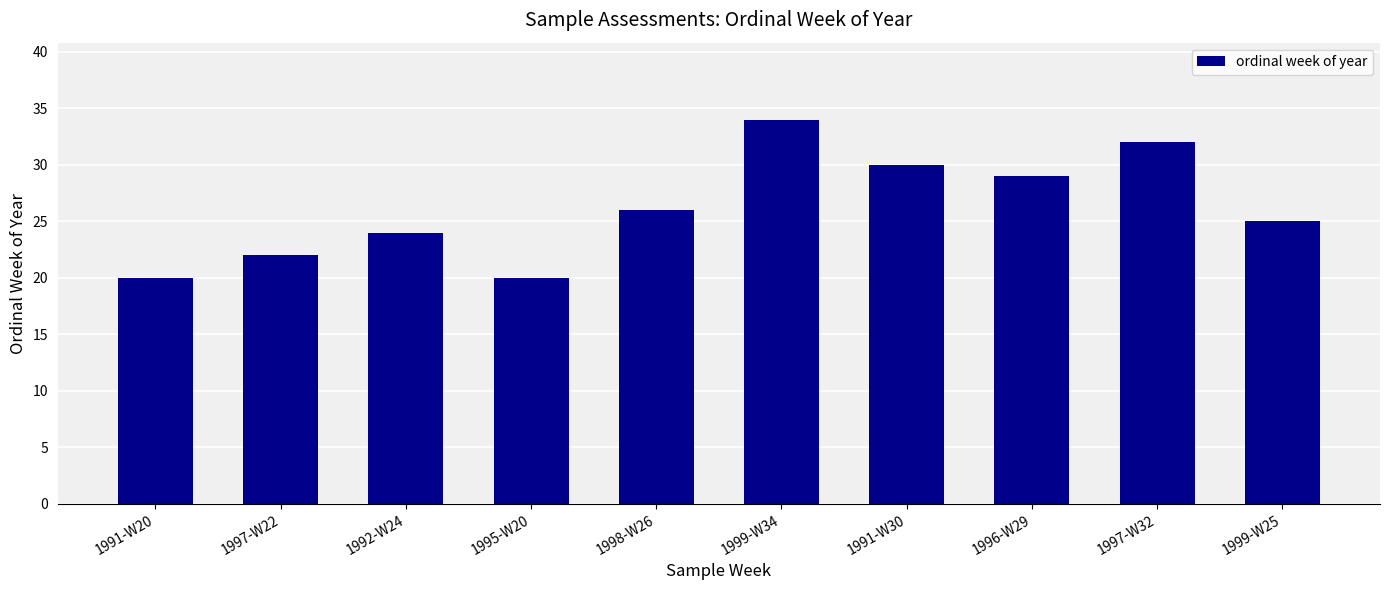

What is the average value?

26